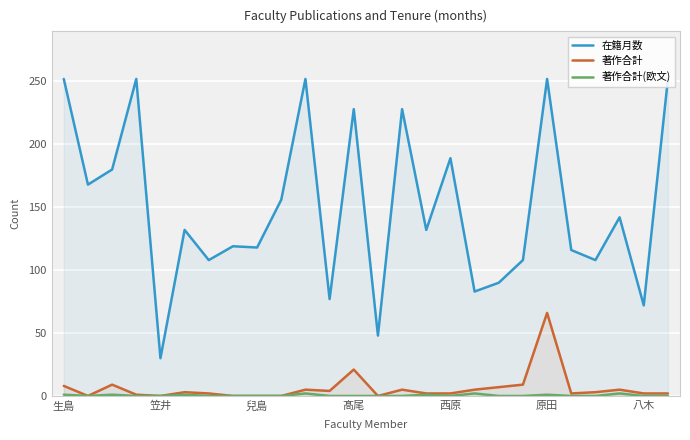

What is the minimum value for 在籍月数?

30